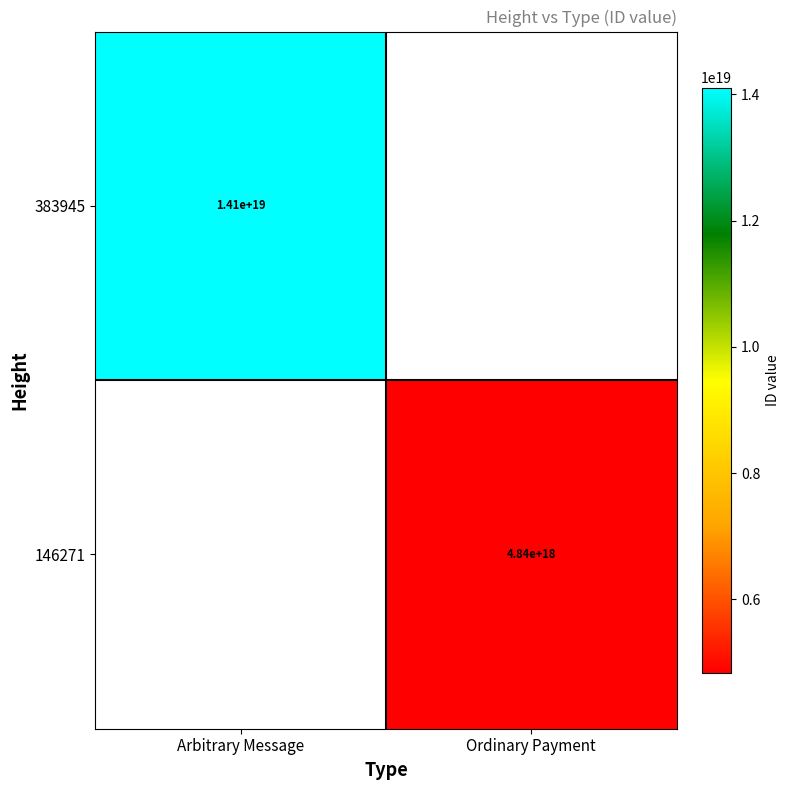

The value of 383945 at Arbitrary Message is 6325077202540185600. True or false?

False